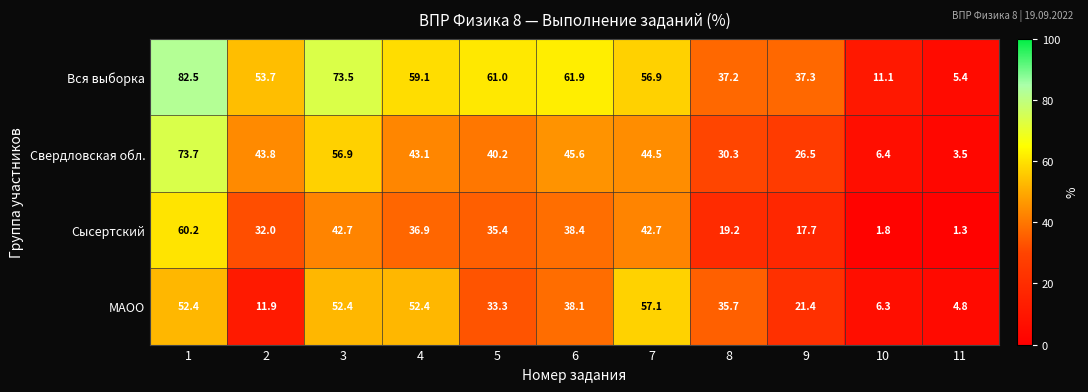

The value of Вся выборка at 5 is 61.0. True or false?

True